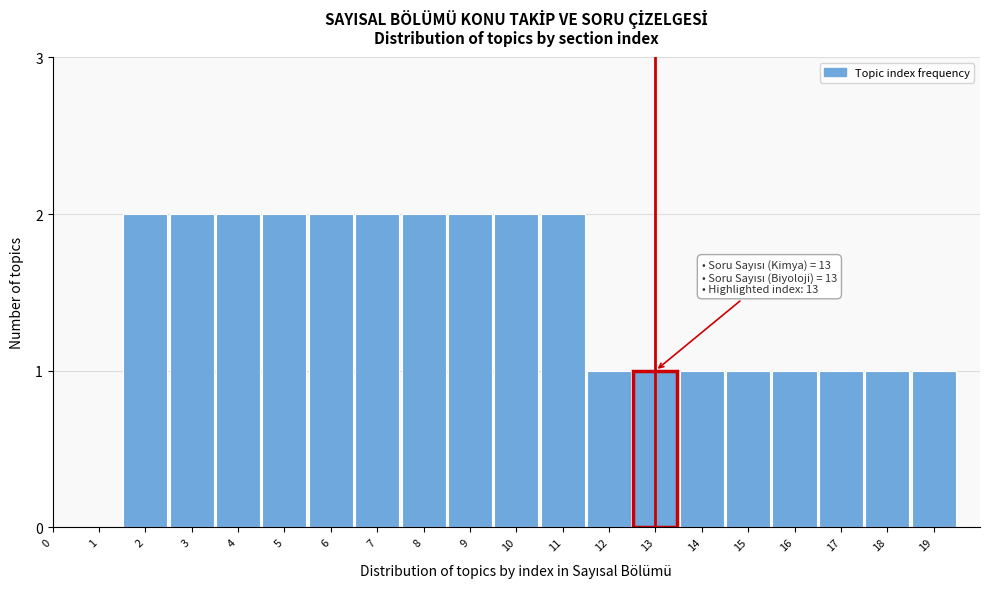

Reading left to right, list all the values displayed in this chart.

1=0	2=2	3=2	4=2	5=2	6=2	7=2	8=2	9=2	10=2	11=2	12=1	13=1	14=1	15=1	16=1	17=1	18=1	19=1